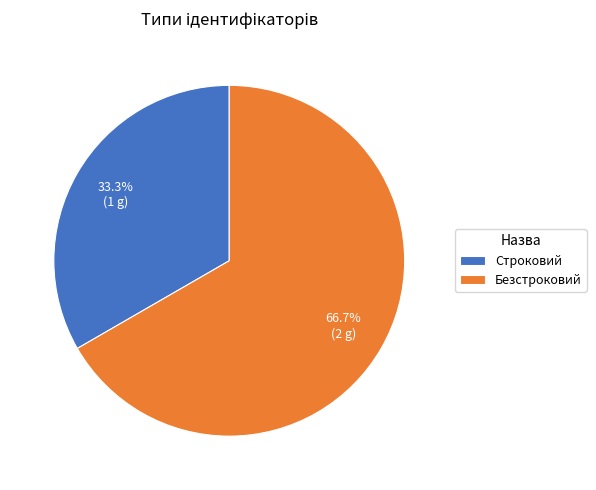

Approximately how many times larger is the value at Строковий compared to Безстроковий?

0.5